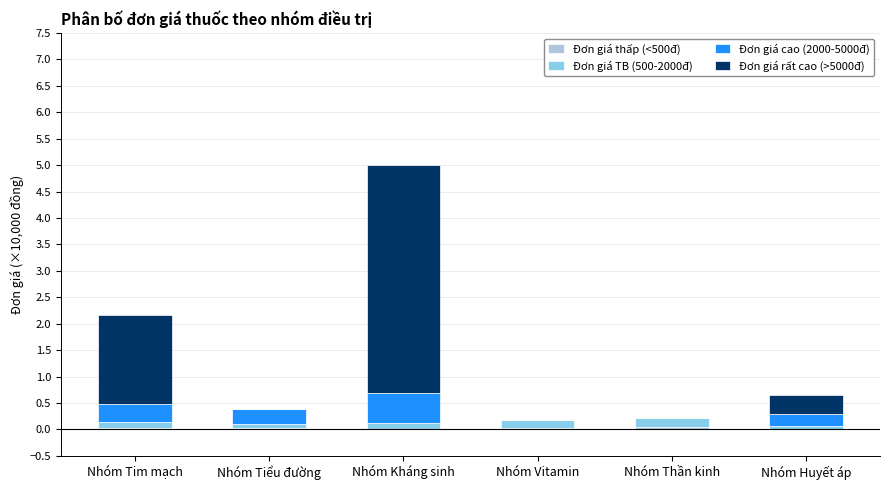

At which category is the sum across all series the highest?

Nhóm Kháng sinh